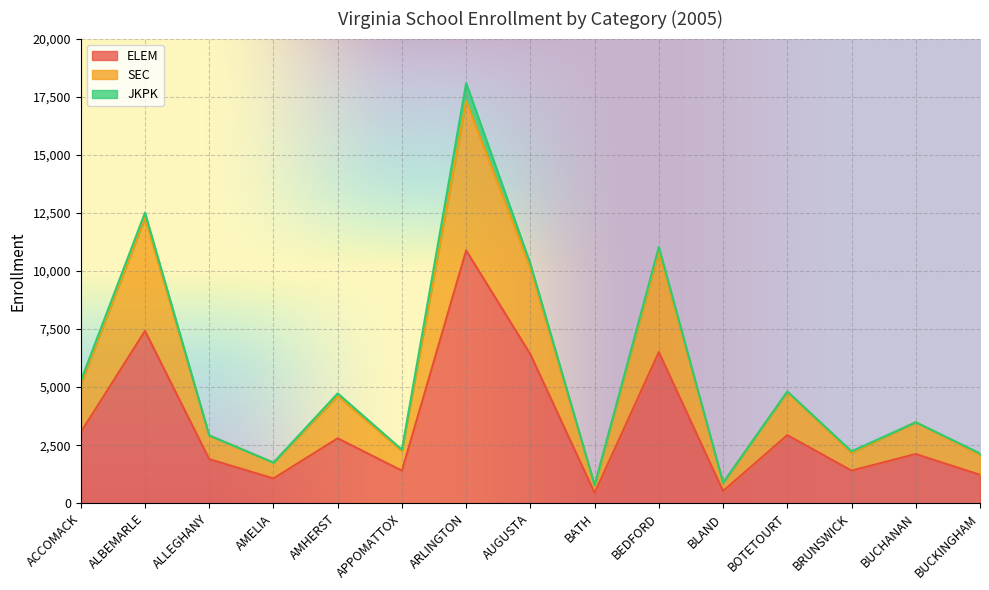

True or false: ELEM has a value of 1750.9 at BOTETOURT.

False